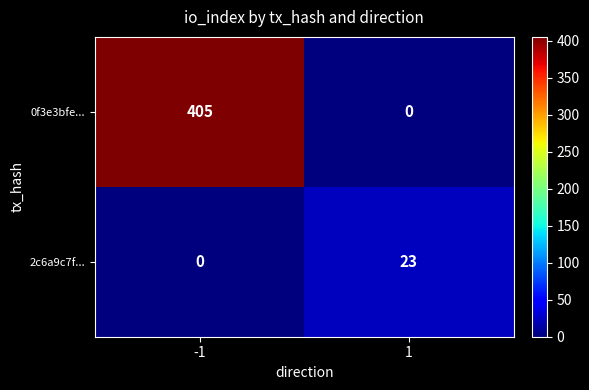

What is the highest value of the 0f3e3bfe... series?

405